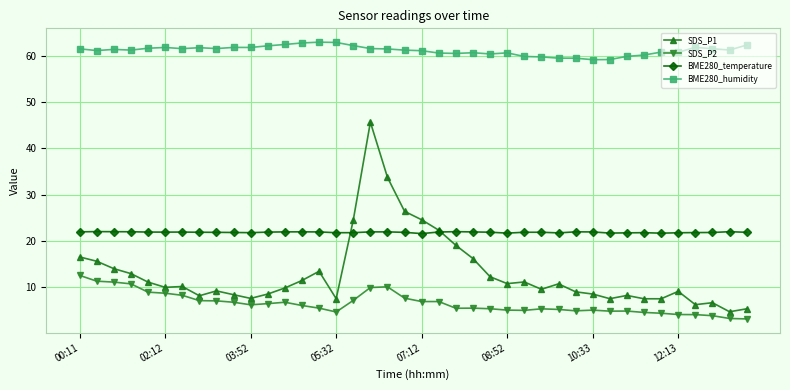

How many data points in SDS_P2 are less than 6?

20